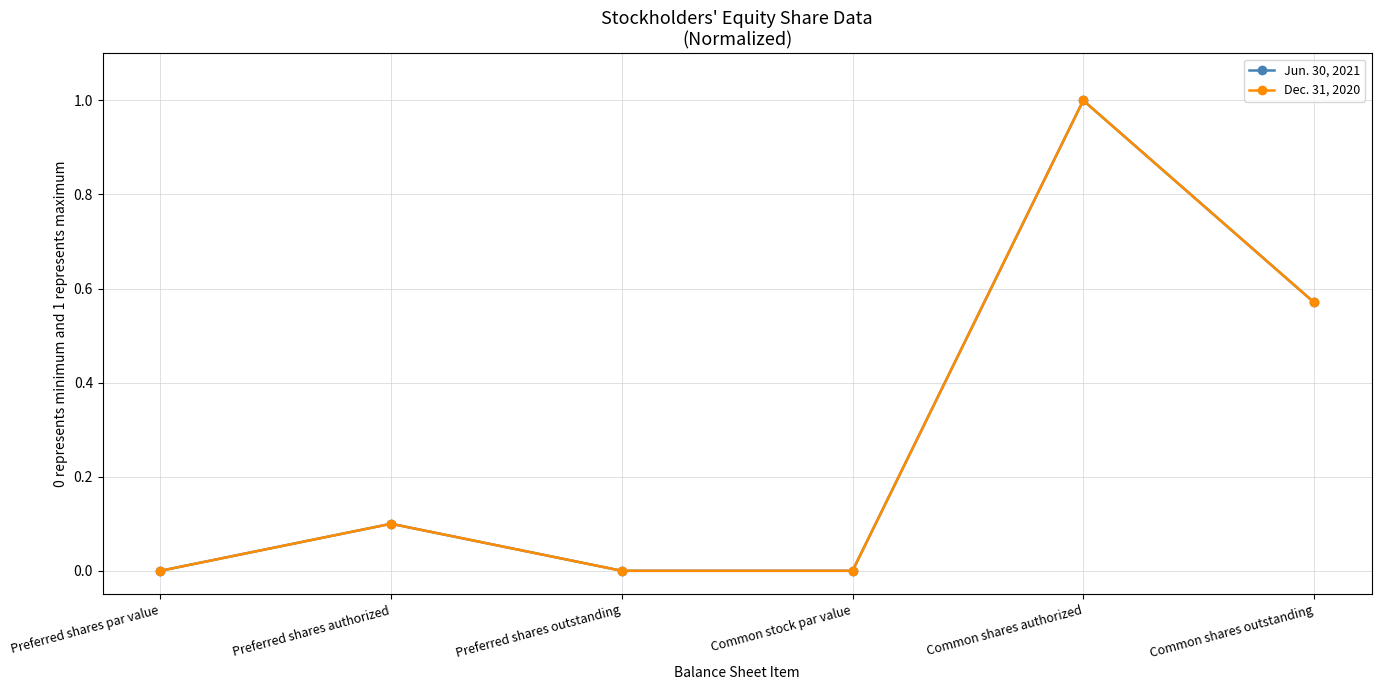

Which has a higher value, Common shares outstanding or Common stock par value?

Common shares outstanding